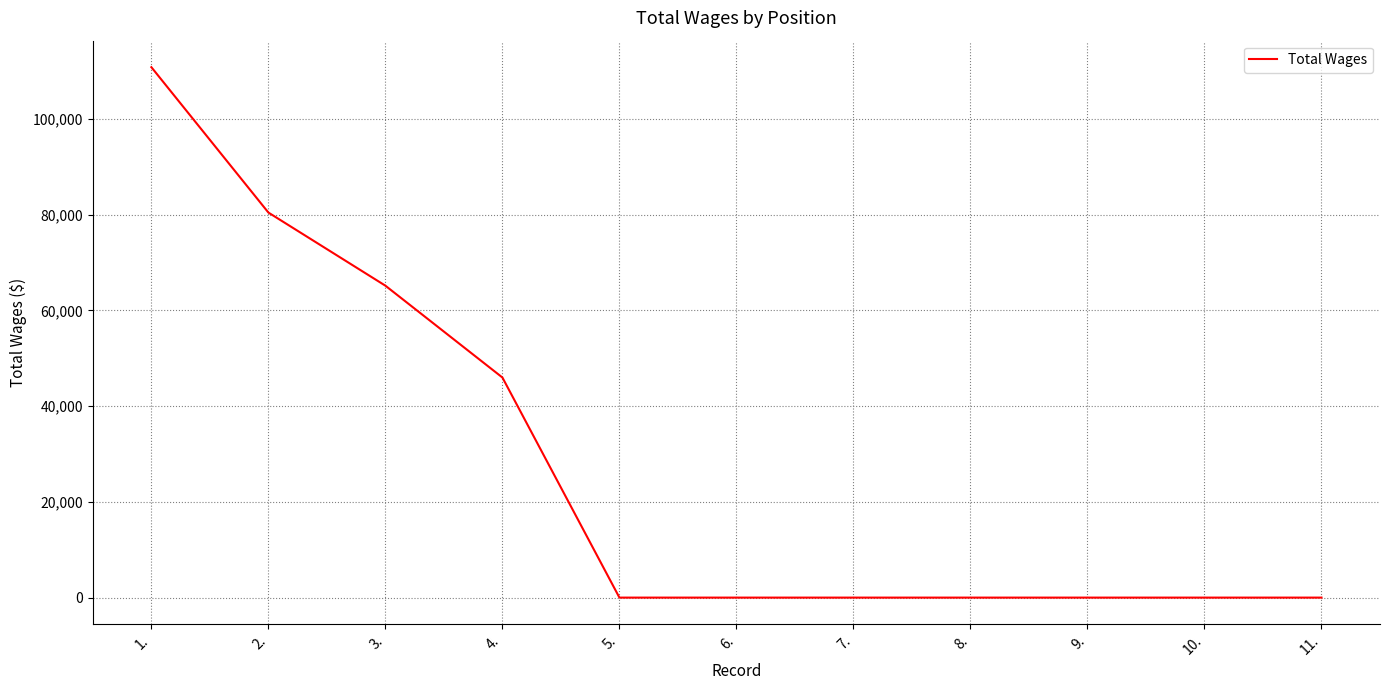

True or false: the data shows 182579.6 at 1..

False